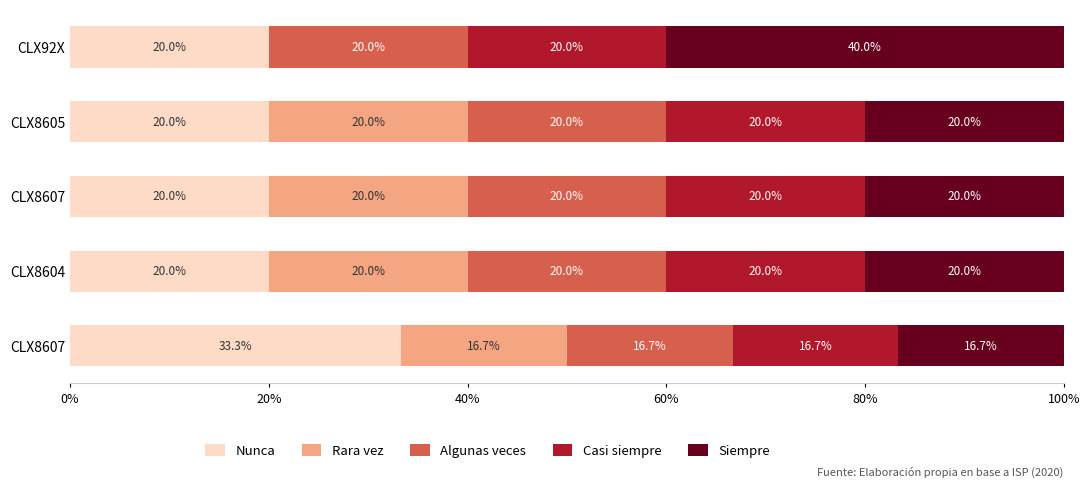

What position from the right is 40%?

3